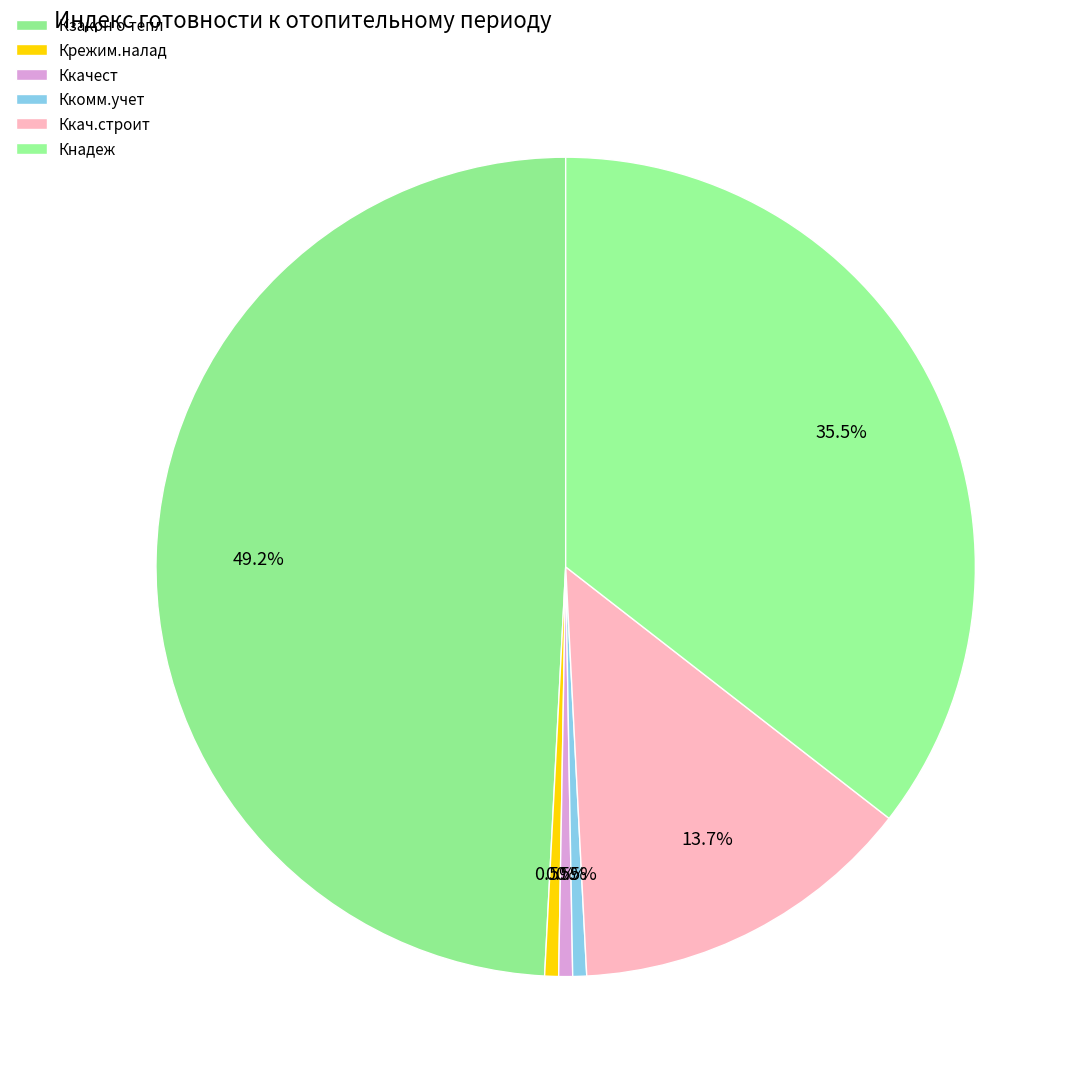

Does any single category account for the majority?

No